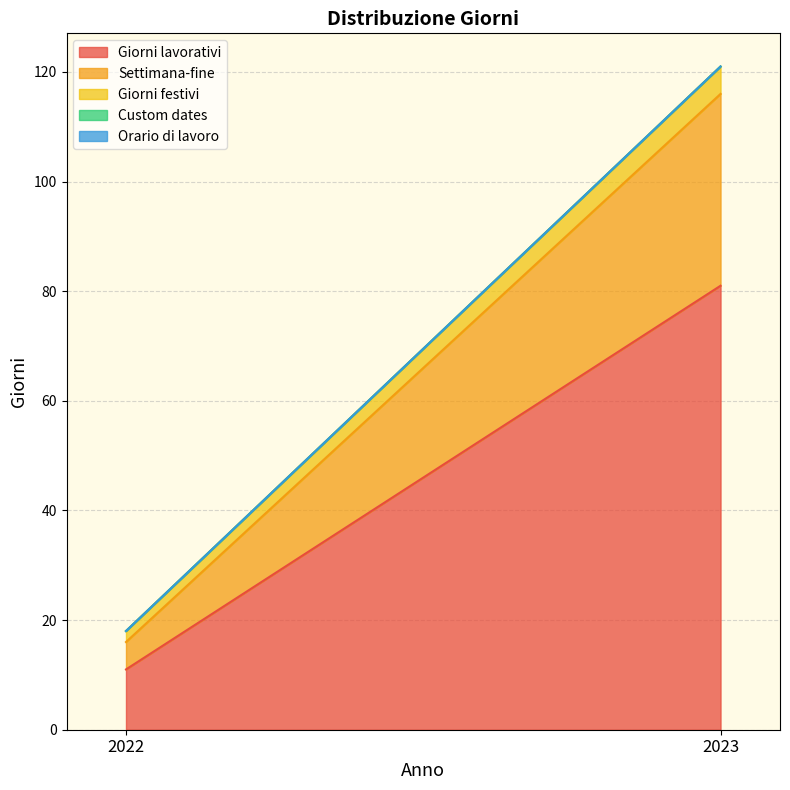

What is the value of the Settimana-fine point at the 1st from the left?

5